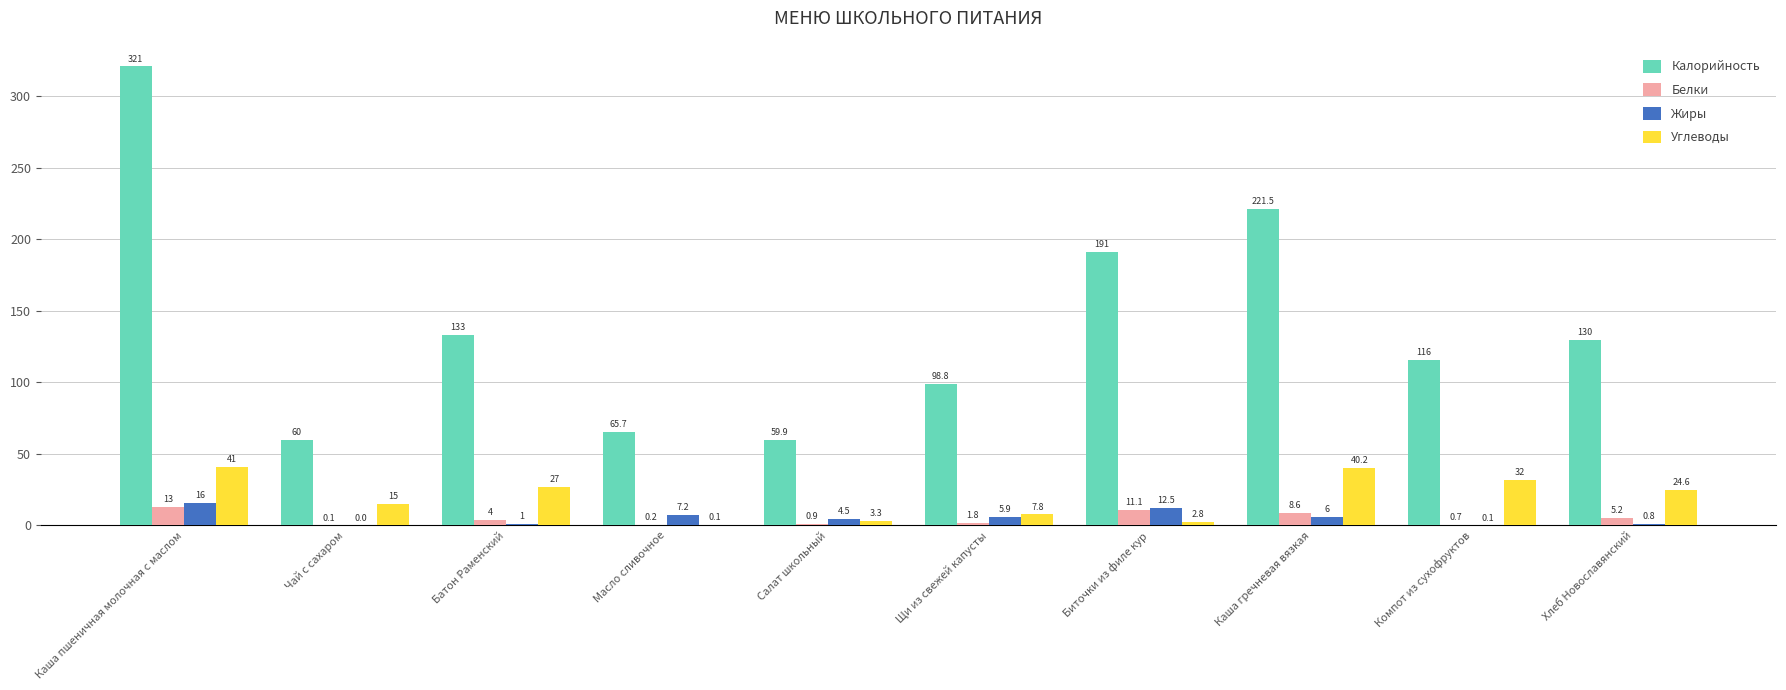

Does the chart contain stacked bars?

No